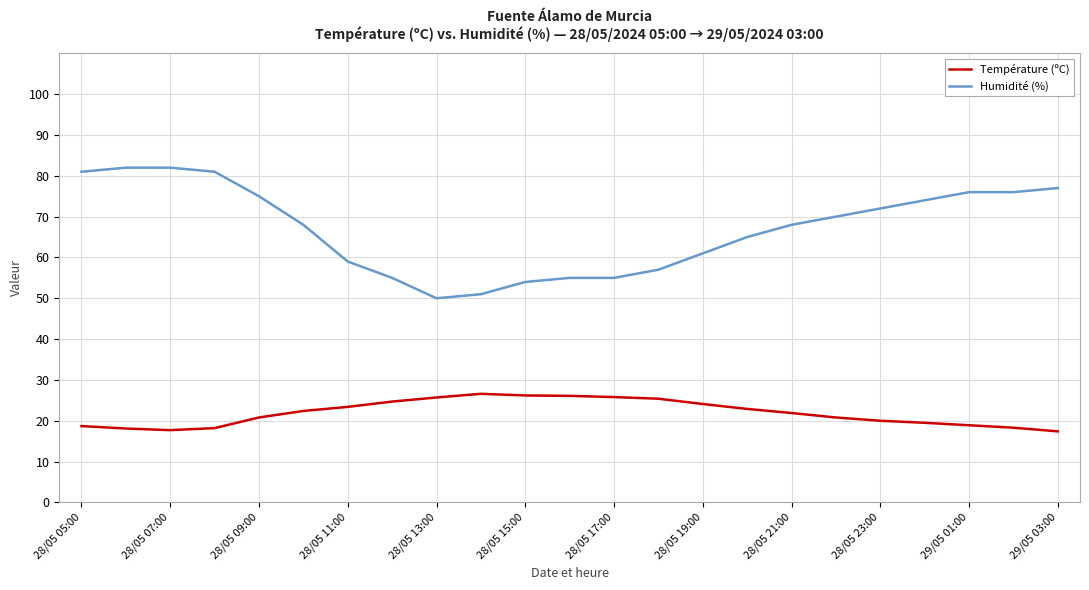

Which series has the largest total across all categories?

Humidité (%)